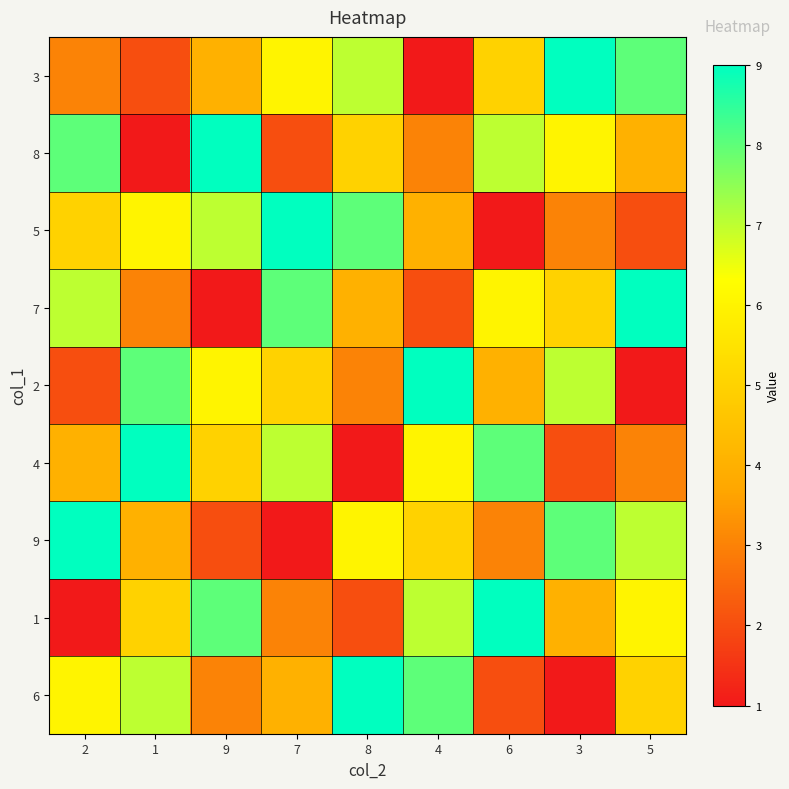

At 1, list the series in order from smallest to largest.

8, 3, 7, 9, 1, 5, 6, 2, 4